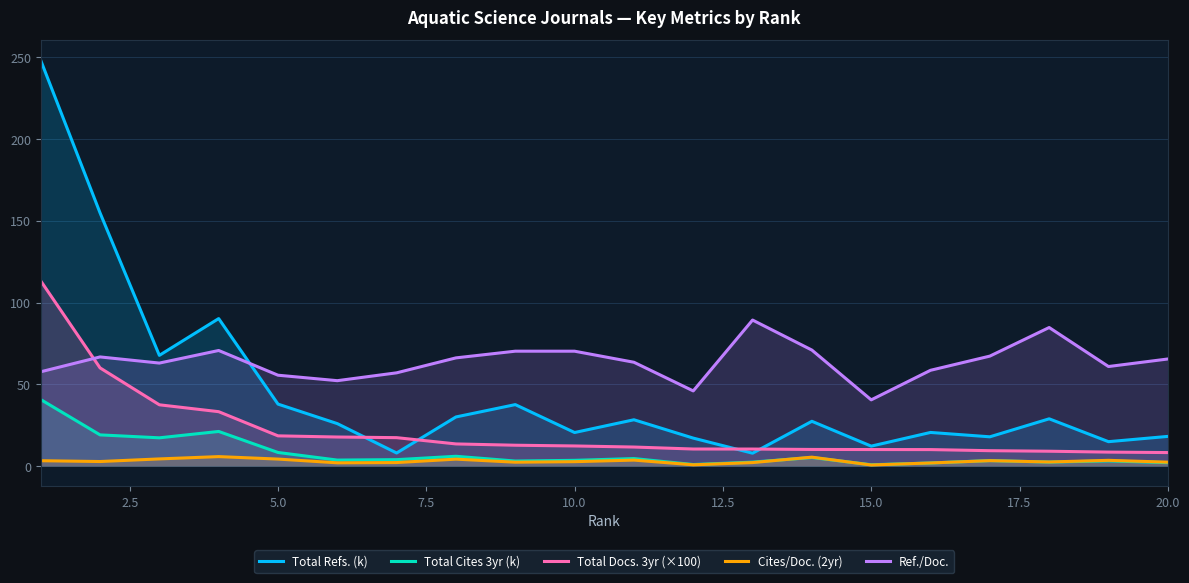

True or false: Ref./Doc. and Total Refs. (k) intersect in this chart.

True